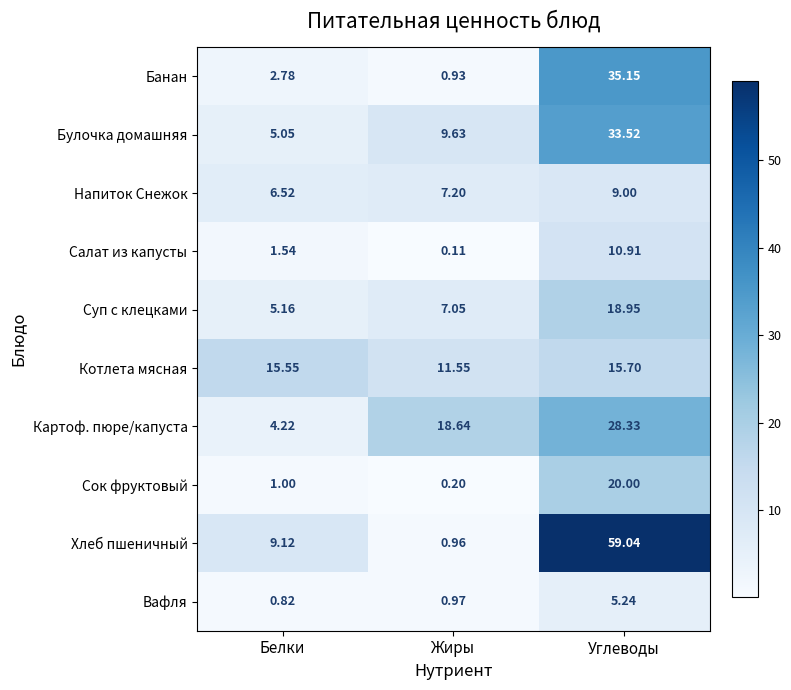

Between Белки and Углеводы, which series saw the biggest shift?

Хлеб пшеничный